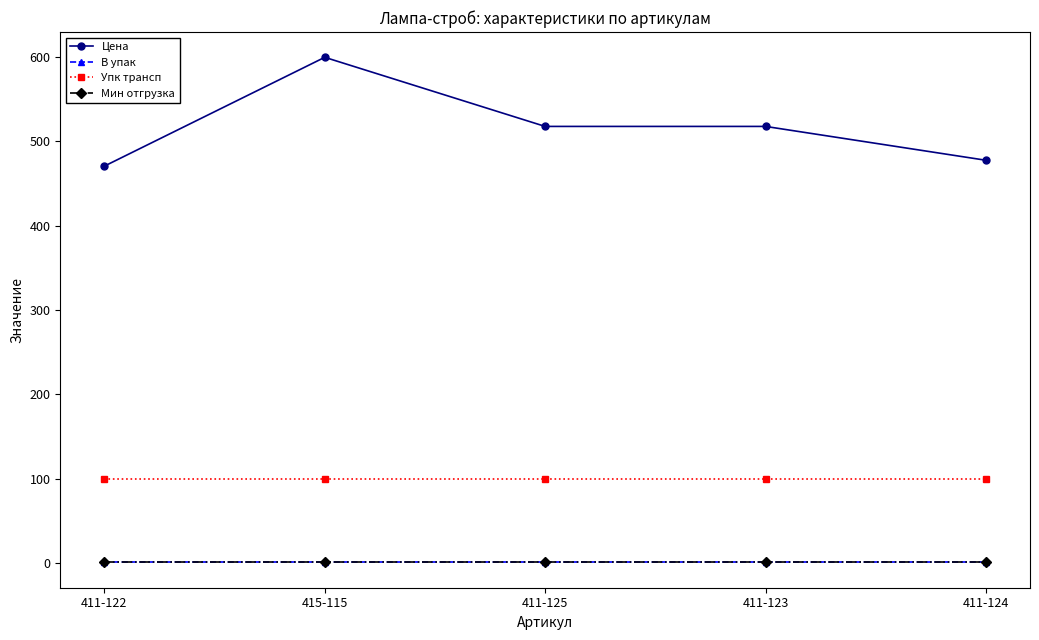

What is the minimum value for Упк трансп?

100.0